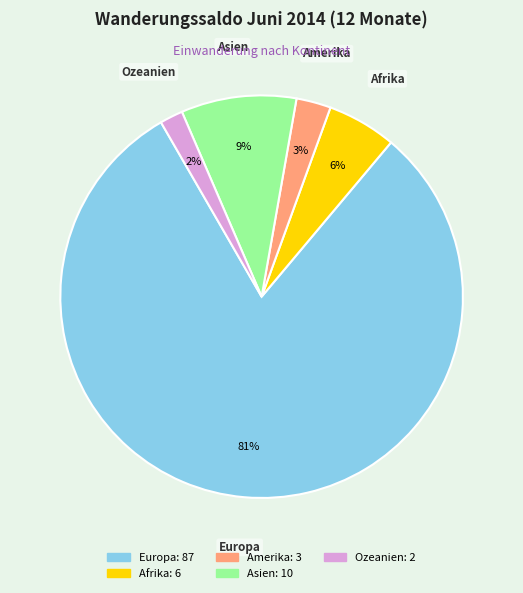

Is the sum of Ozeanien and Asien greater than half?

No